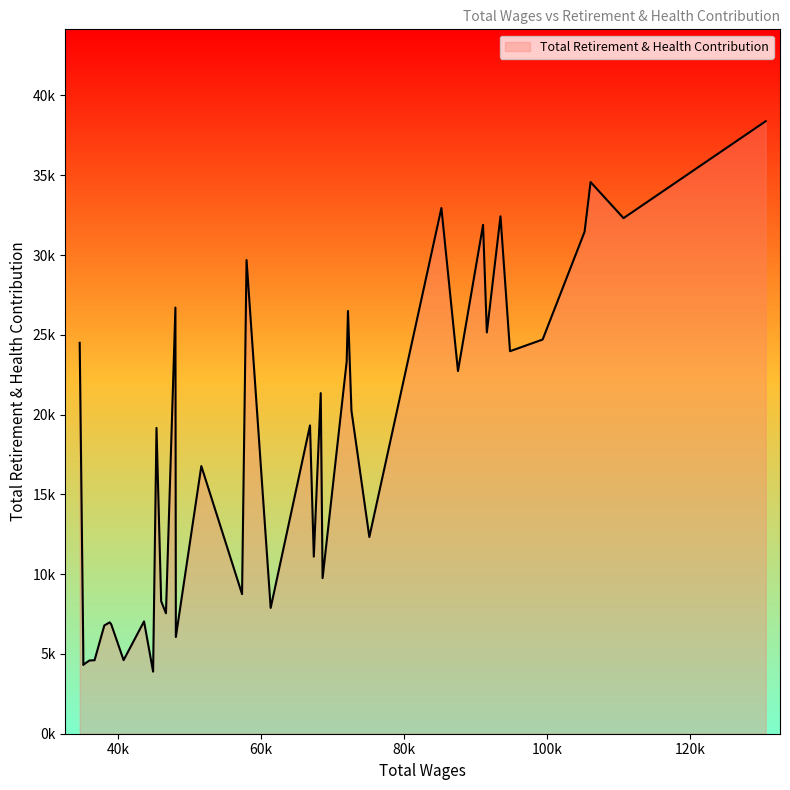

What is the difference between the maximum and minimum values?

34497